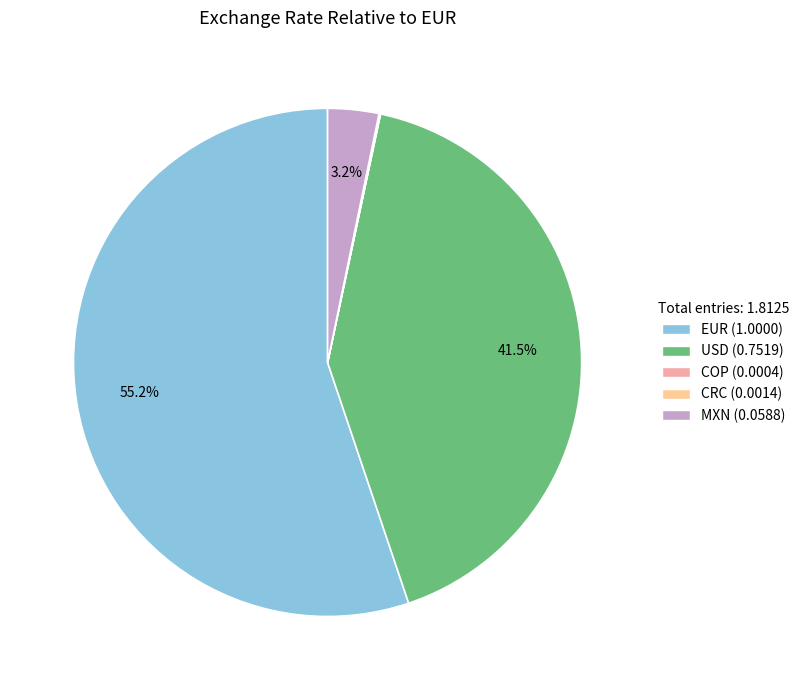

Is the sum of MXN and CRC greater than half?

No